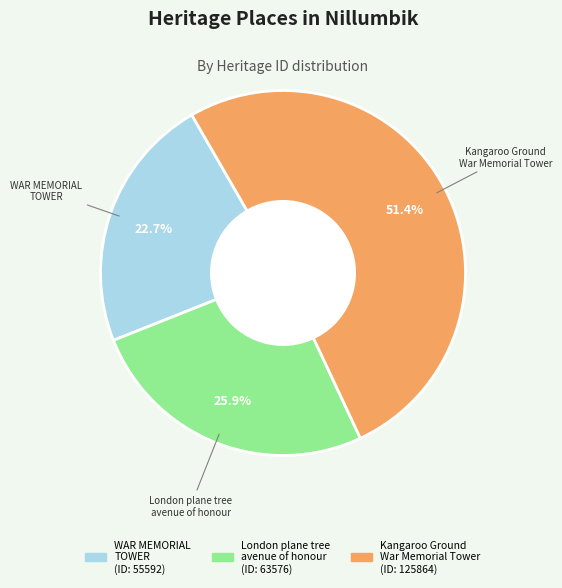

To the nearest percent, what is the combined percentage of London plane tree avenue of honour and Kangaroo Ground War Memorial Tower?

77%